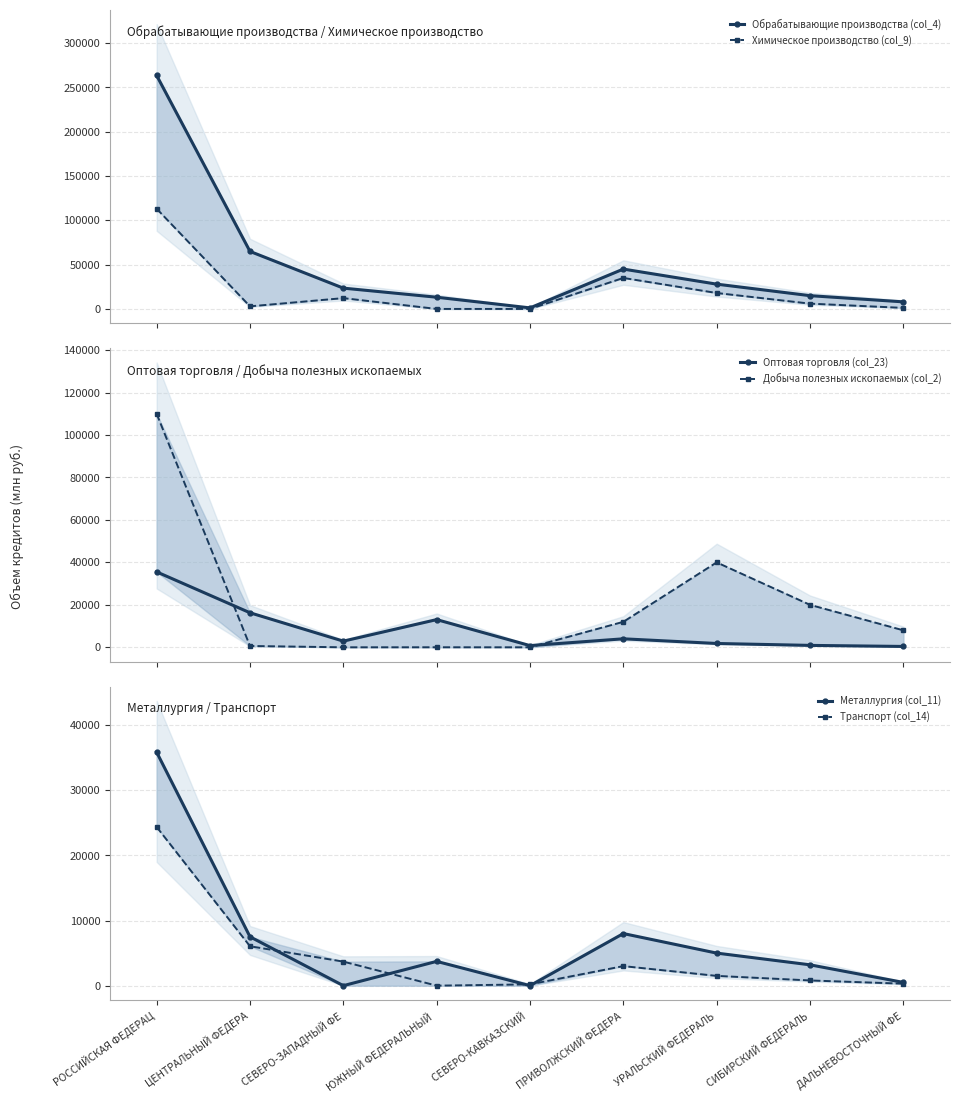

At which category does Транспорт (col_14) reach its first local valley?

ЮЖНЫЙ ФЕДЕРАЛЬНЫЙ 